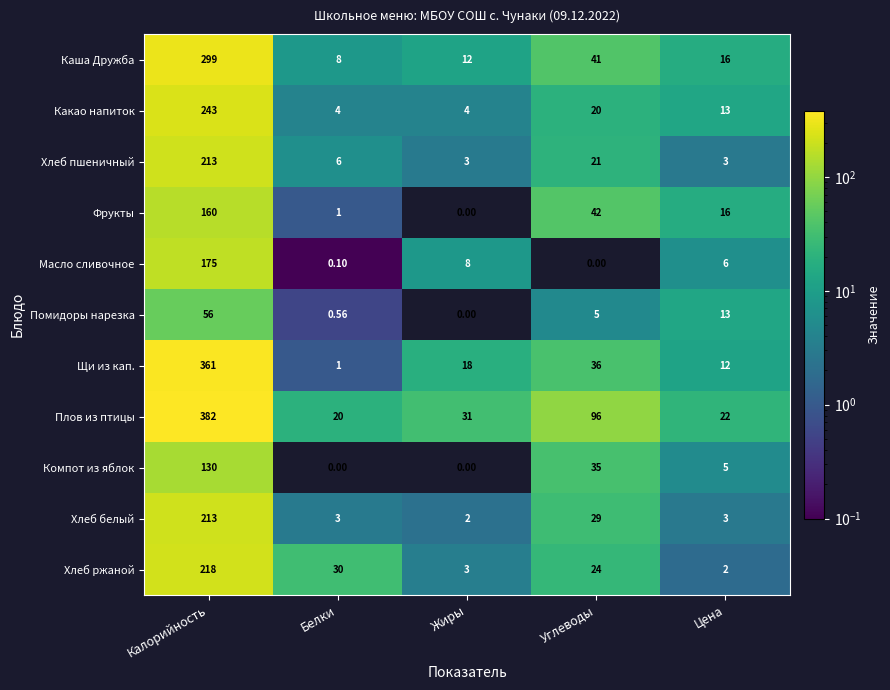

Which category has the lowest value in the Хлеб белый series?

Жиры